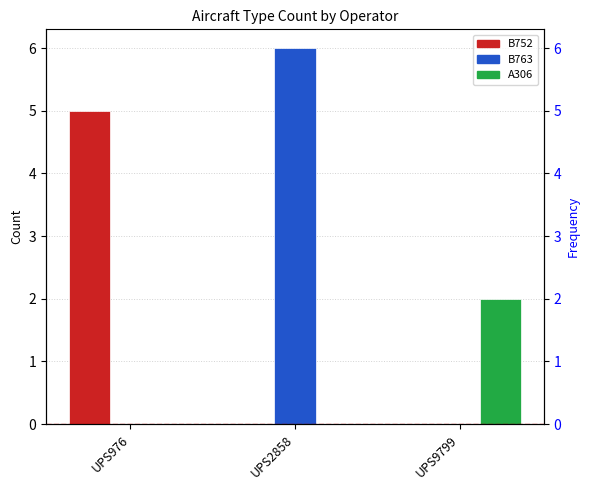

Is the value of A306 at UPS9799 greater than the value of B752 at UPS9799?

Yes